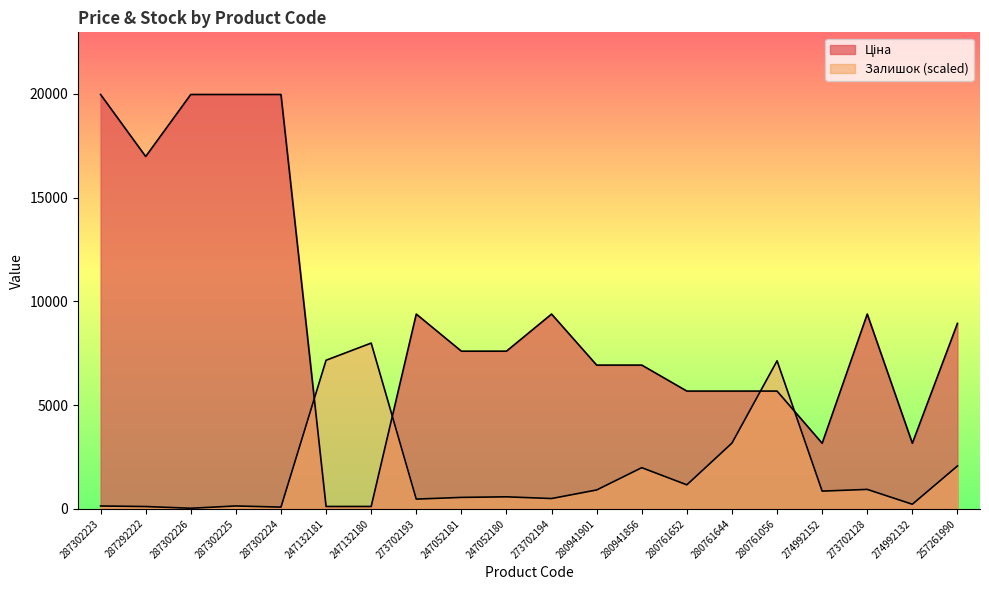

How many interior local valleys does the Ціна series have?

3